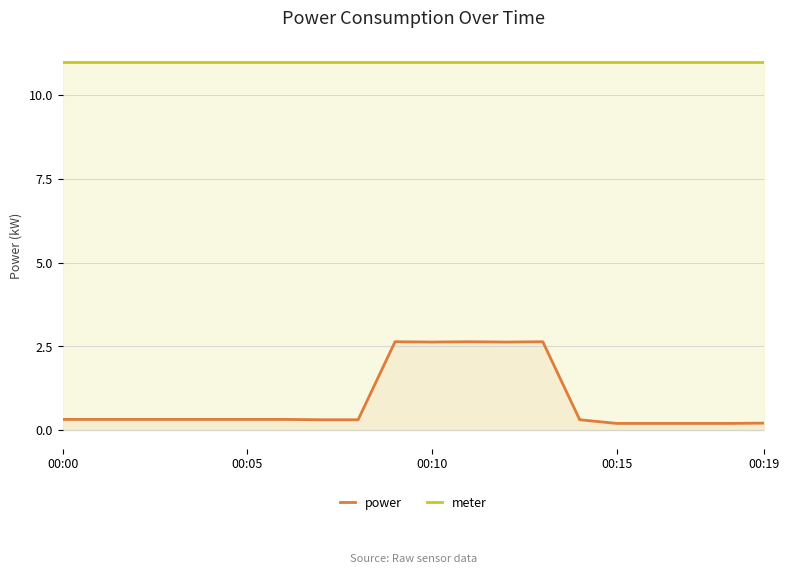

What is the sum of all power values?

17.4